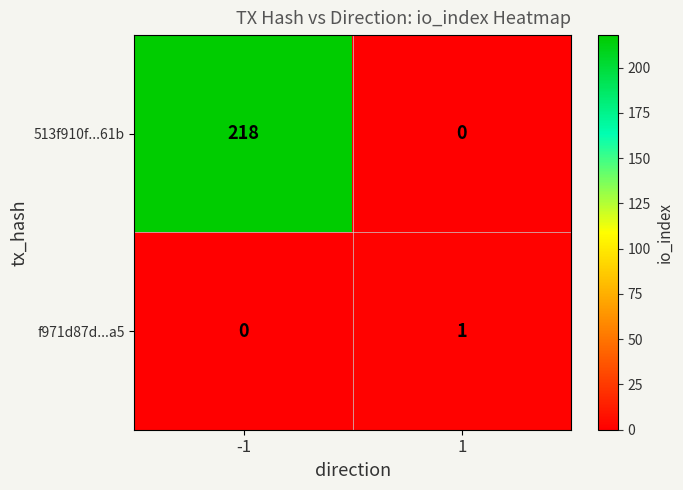

What is the difference between the 513f910f...61b values at -1 and 1?

218